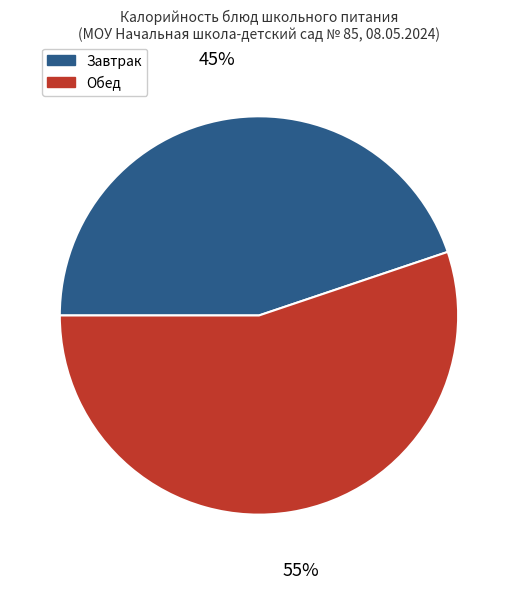

To the nearest percent, what portion does Завтрак represent?

45%